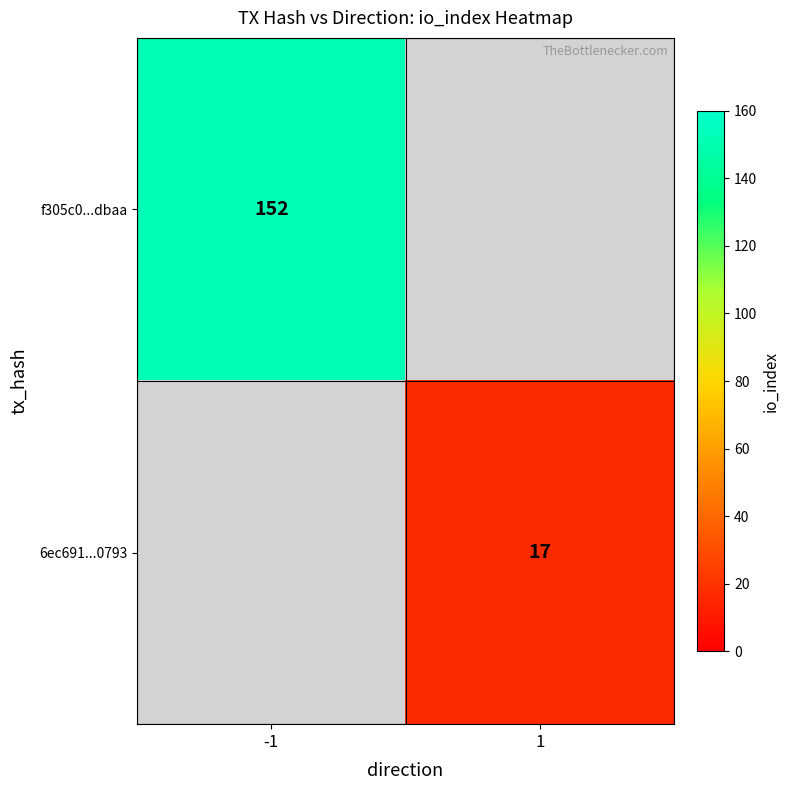

Is it true that f305c0...dbaa equals 40 at -1?

False